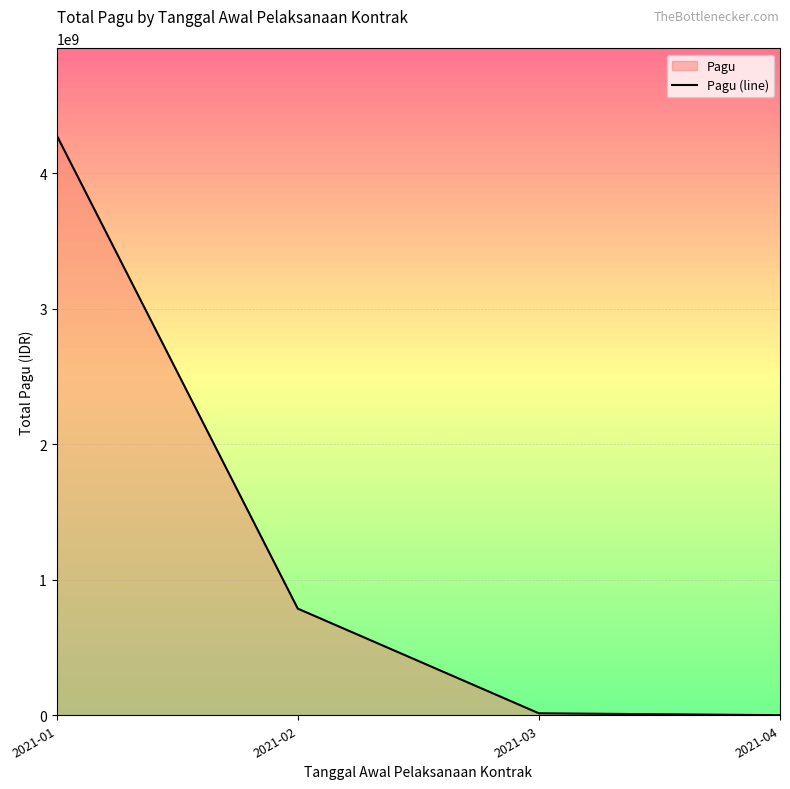

At which label is the value closest to 2139645956?

2021-02